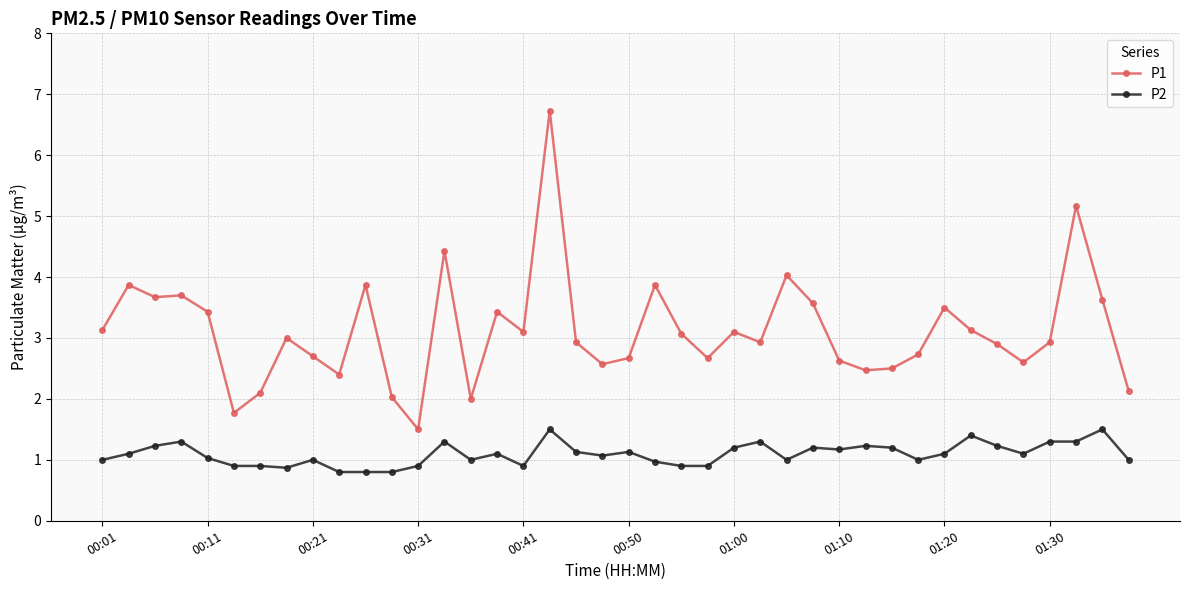

True or false: P1 and P2 cross at least once.

False